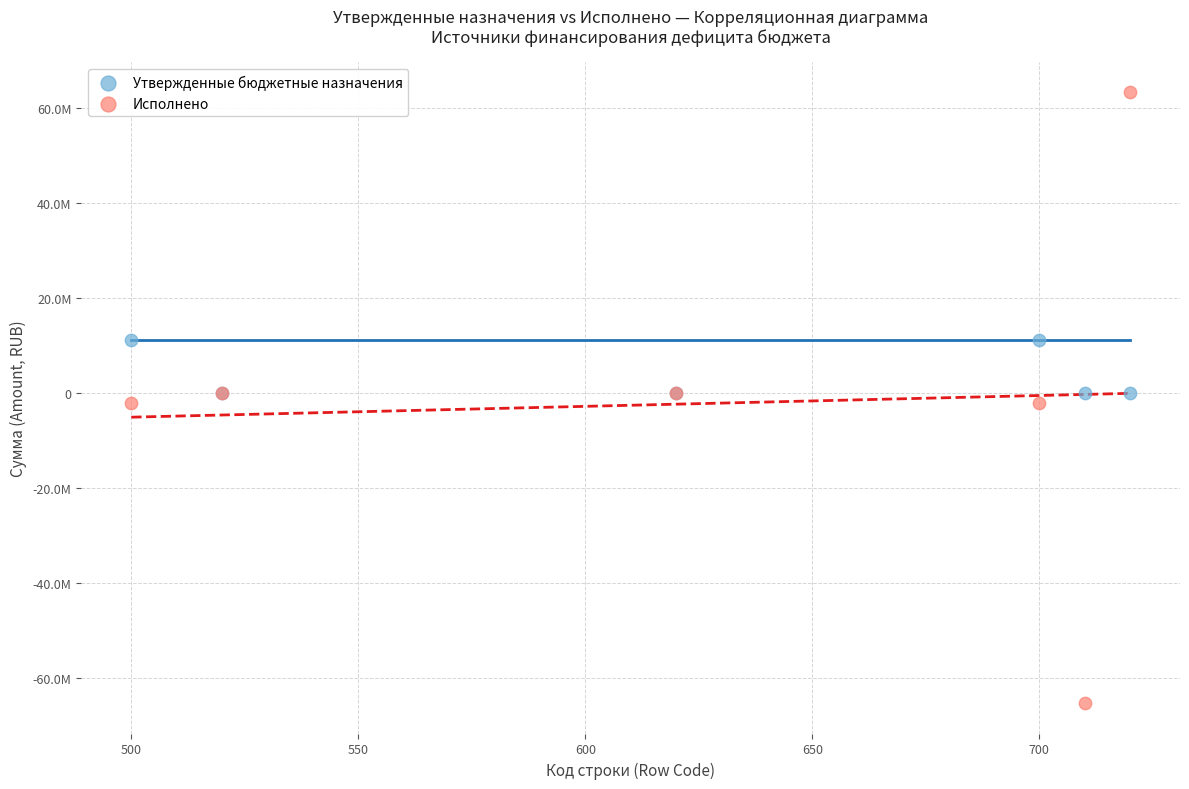

What are all the series names shown in the legend?

Утвержденные бюджетные назначения, Исполнено